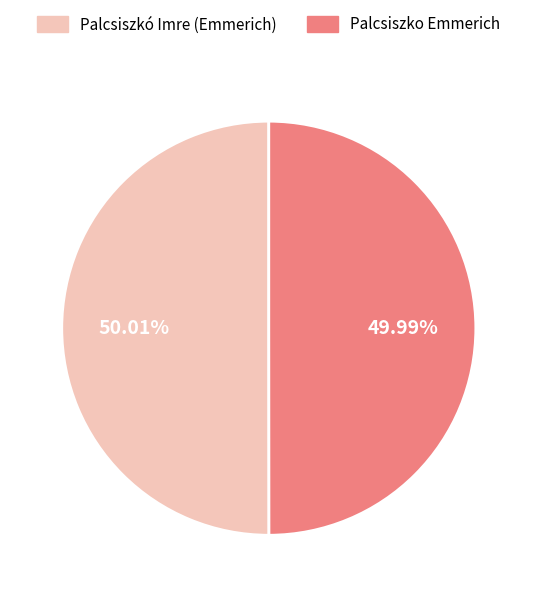

Count the number of slices in the pie.

2